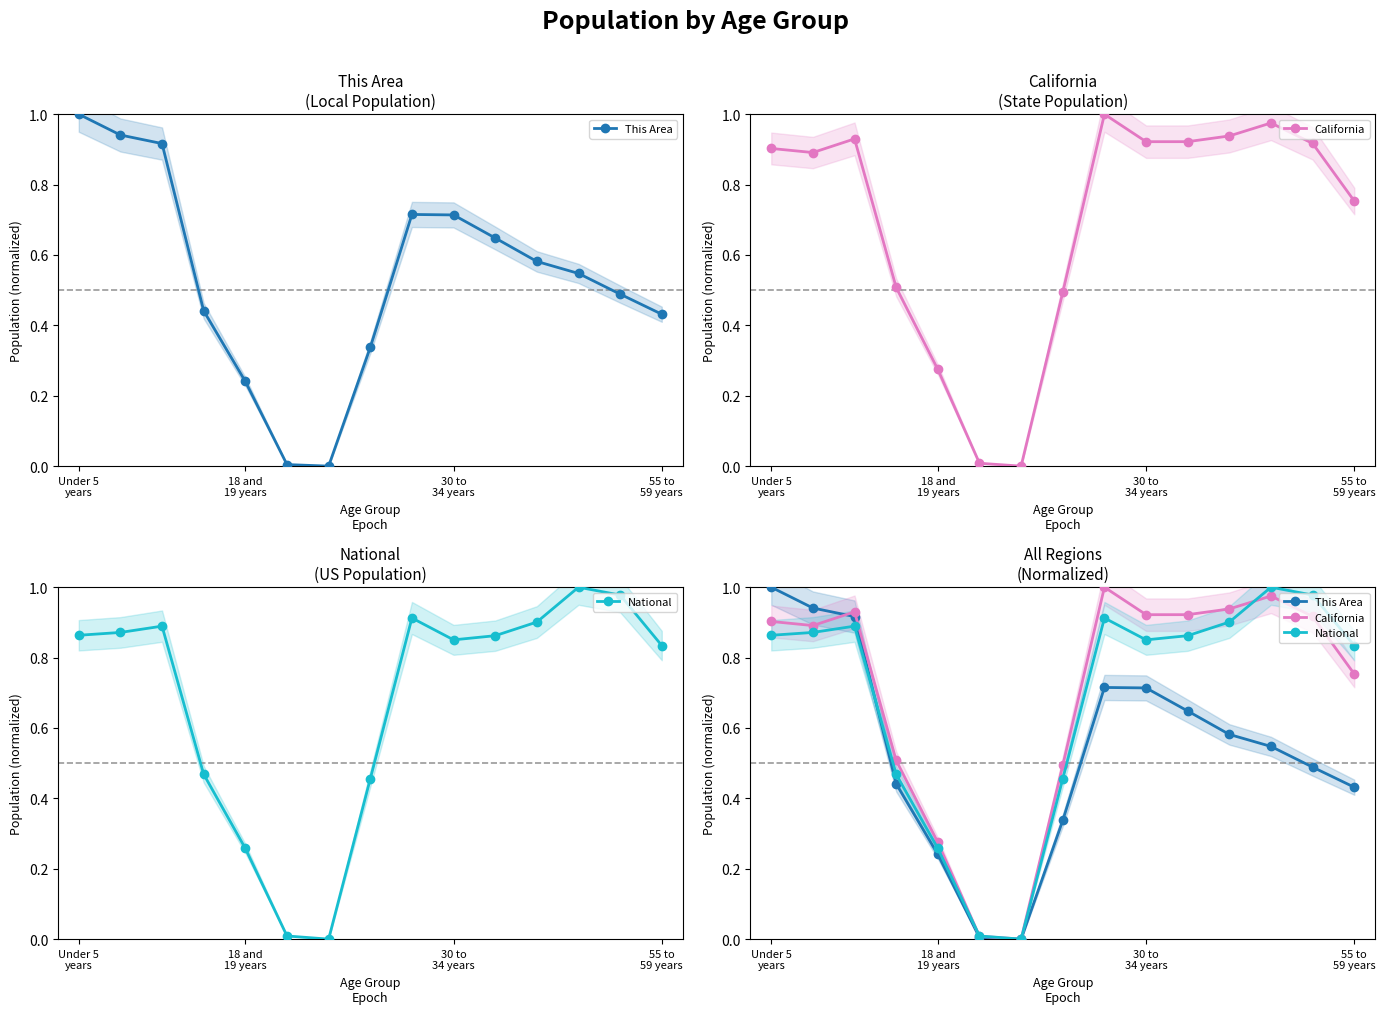

Rank the categories by National value from lowest to highest.

6, 5, 4, 7, 55 to
59 years, 14, 9, 10, Under 5
years, 18 and
19 years, 30 to
34 years, 11, 8, 13, 12